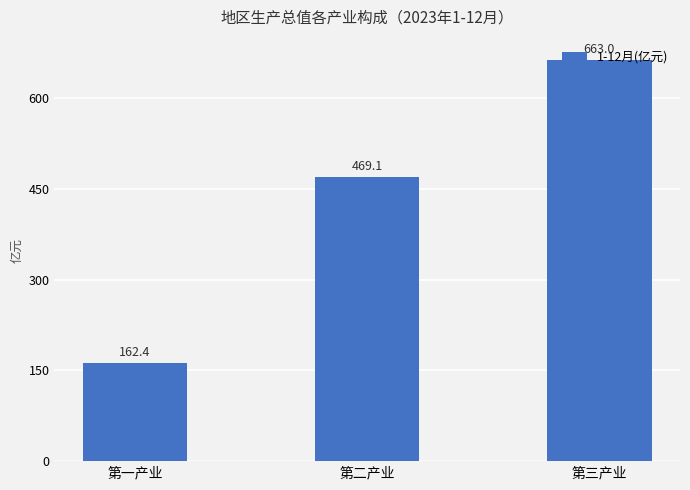

Rank the categories by value from lowest to highest.

第一产业, 第二产业, 第三产业